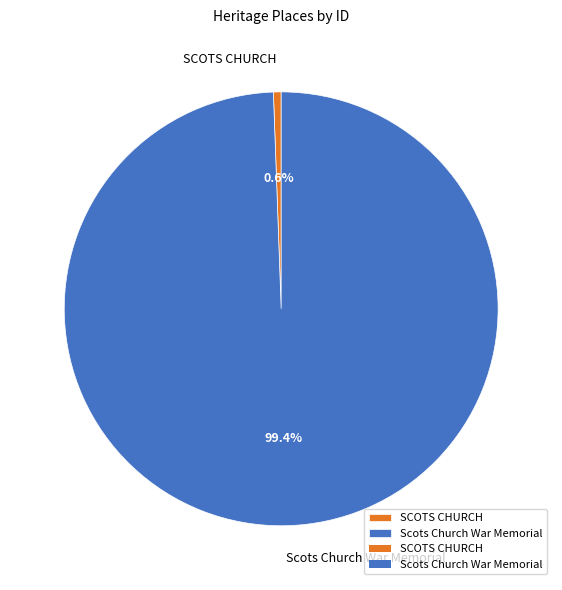

To the nearest percent, what is the combined percentage of Scots Church War Memorial and SCOTS CHURCH?

100%